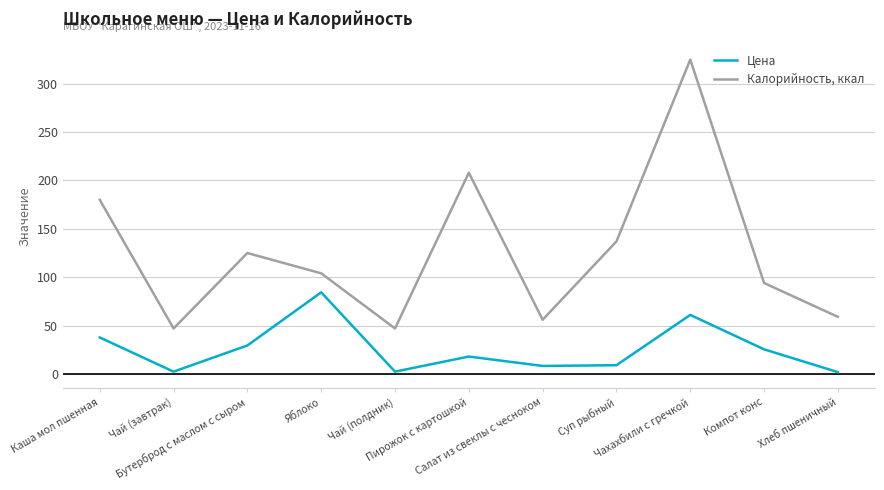

What is the difference between the Цена values at Бутерброд с маслом с сыром and Компот конс?

4.0